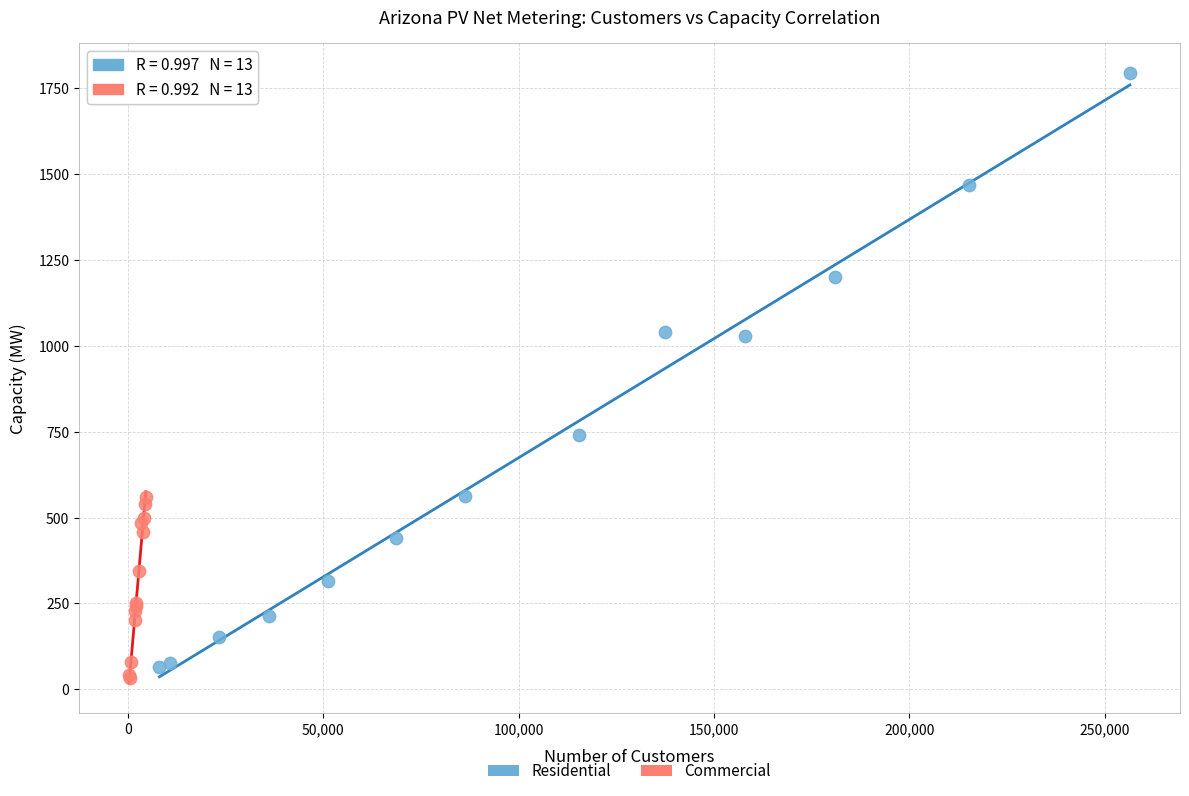

Which series reaches the maximum Y coordinate?

Residential